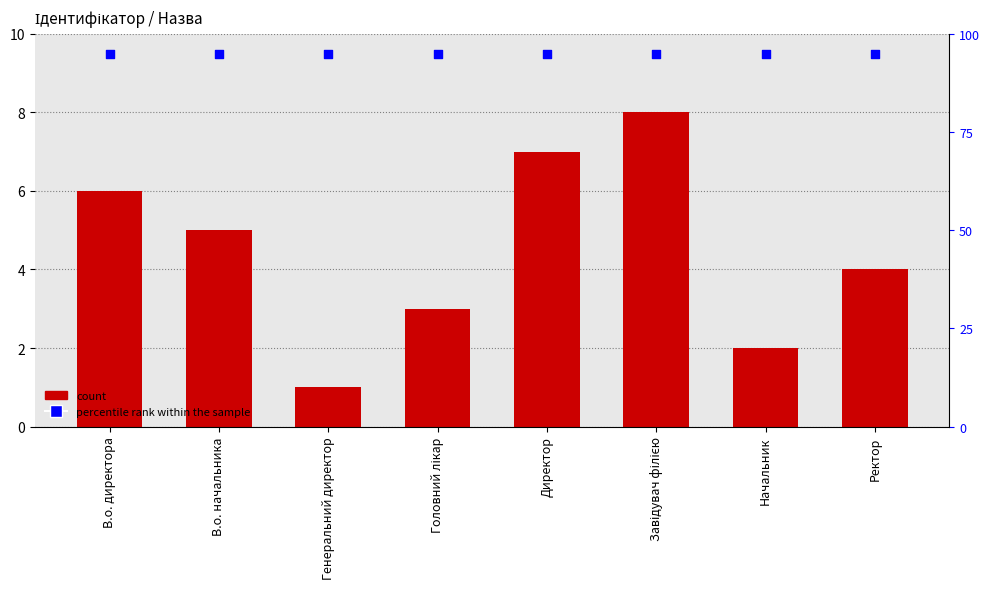

At how many categories does at least one series exceed 46?

8